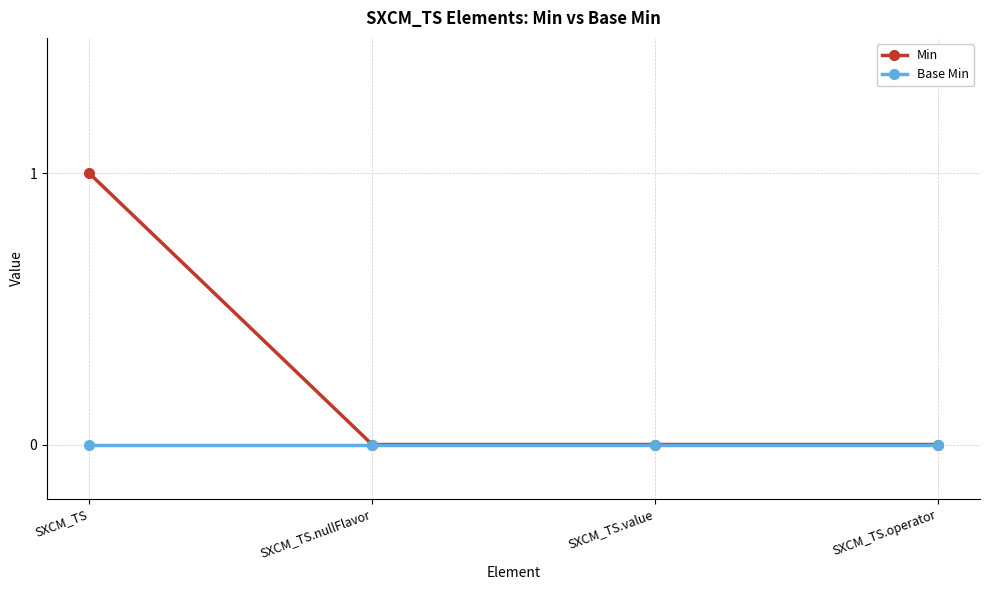

At which category is the sum across all series the highest?

SXCM_TS